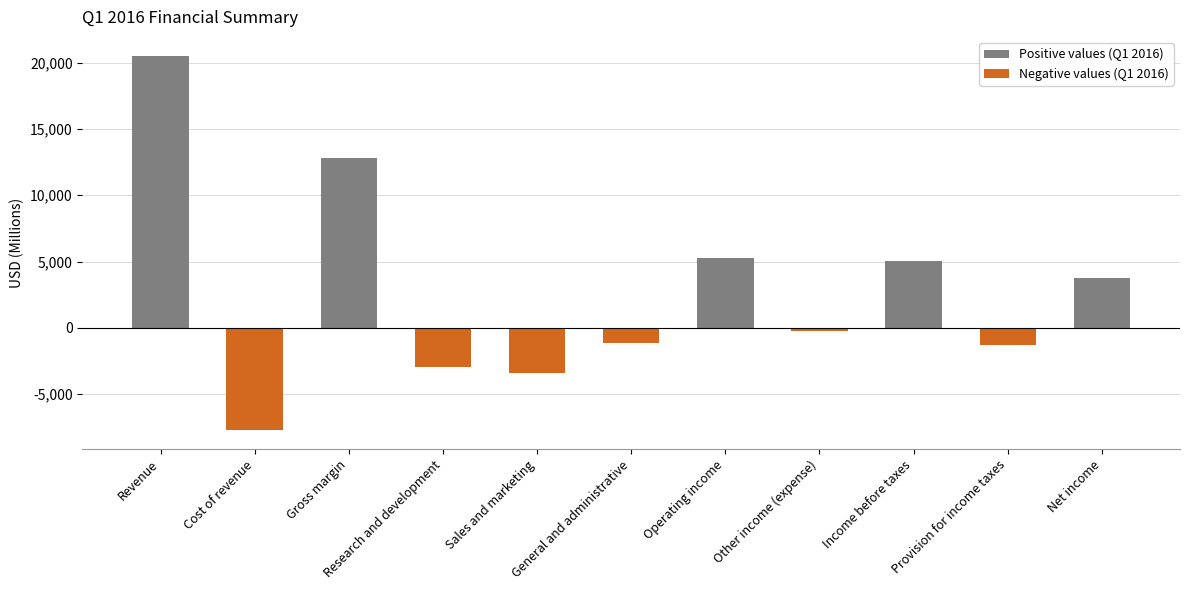

How many bars are there in total?

11